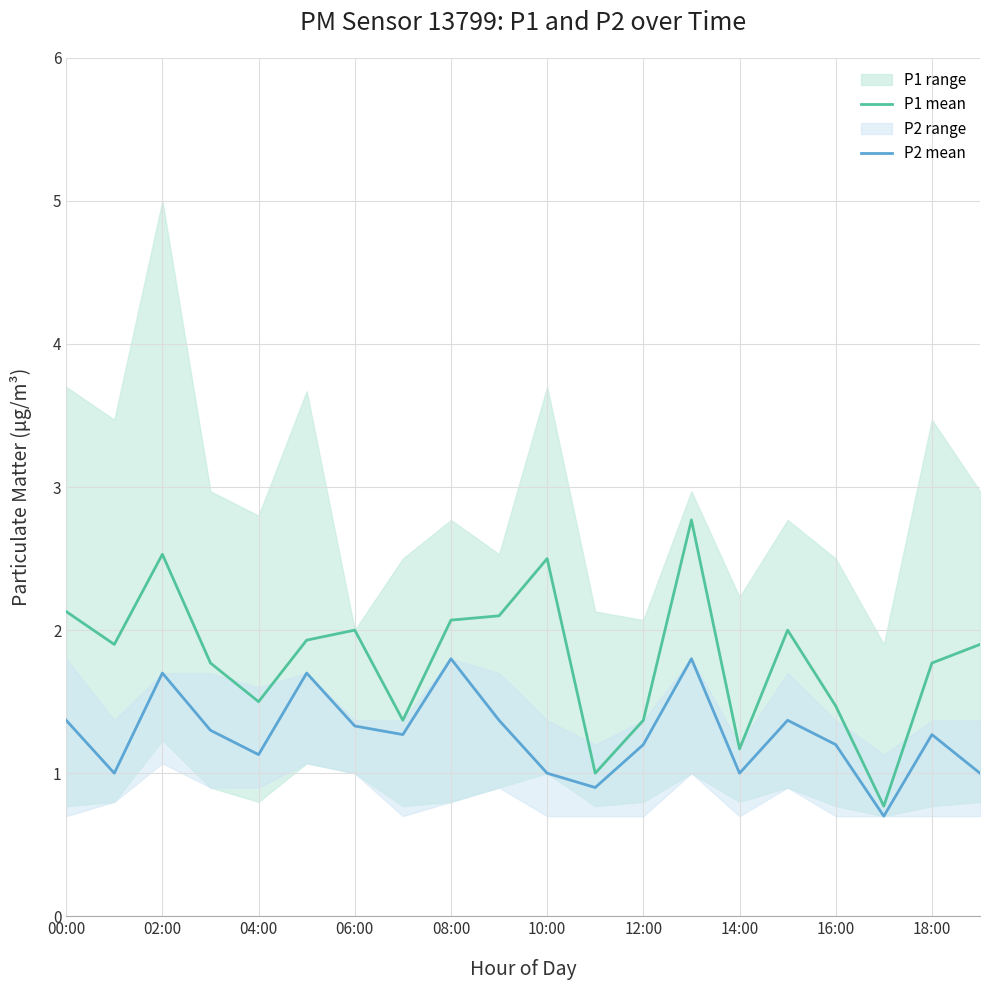

At how many categories does at least one series exceed 1?

18